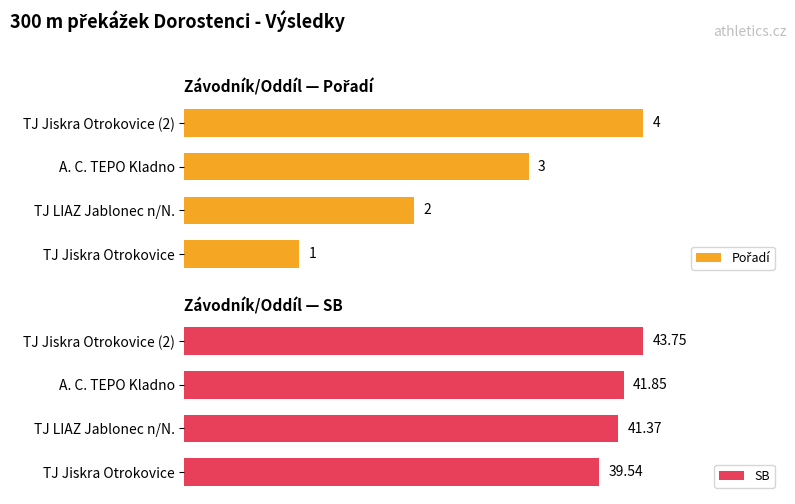

List the labels in order of SB value, largest first.

TJ Jiskra Otrokovice (2), A. C. TEPO Kladno, TJ LIAZ Jablonec n/N., TJ Jiskra Otrokovice